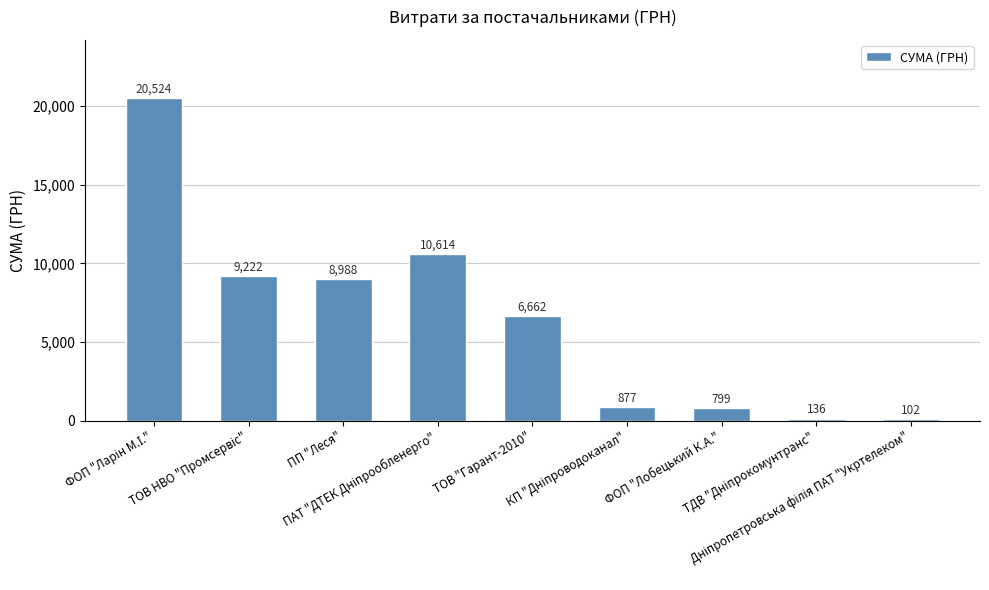

What is the average value?

6436.0